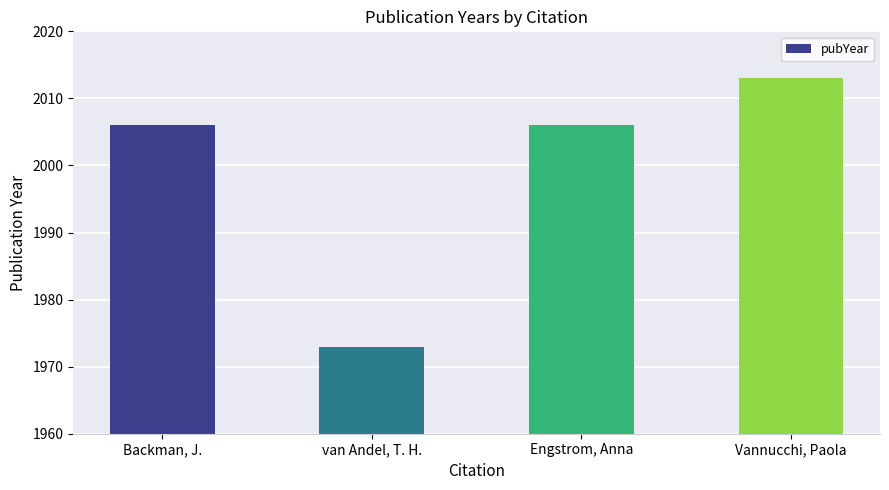

What is the average value?

2000